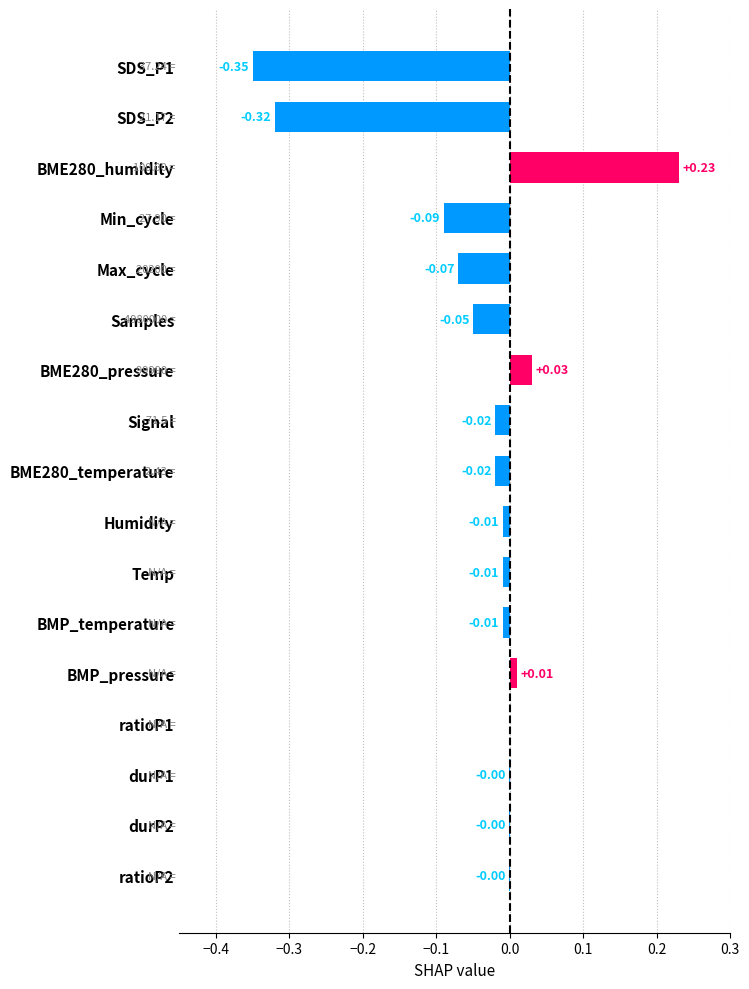

What is the sum of all values?

-0.7